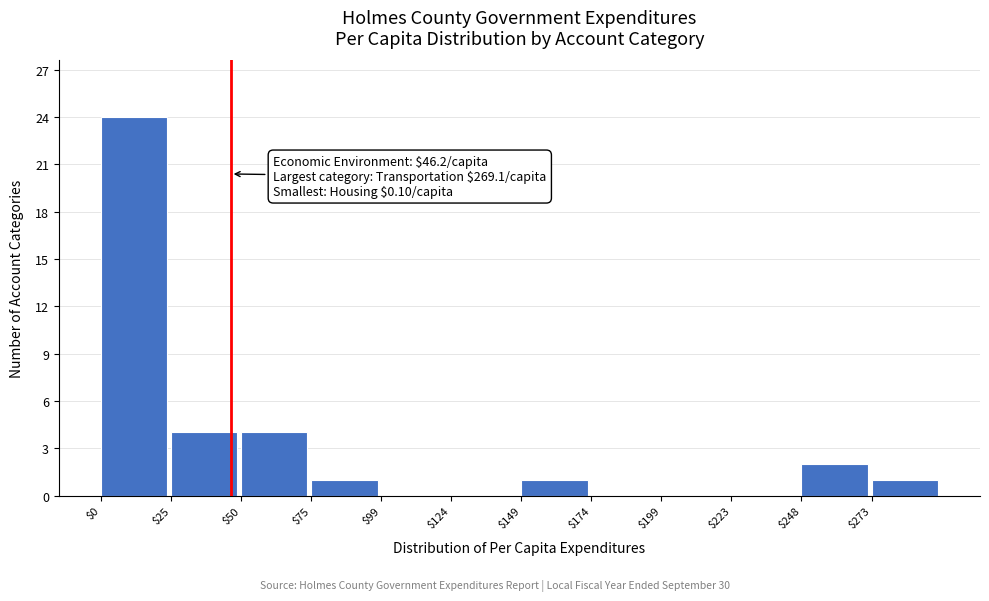

Which range on the x-axis has the tallest bar?

0 to 25